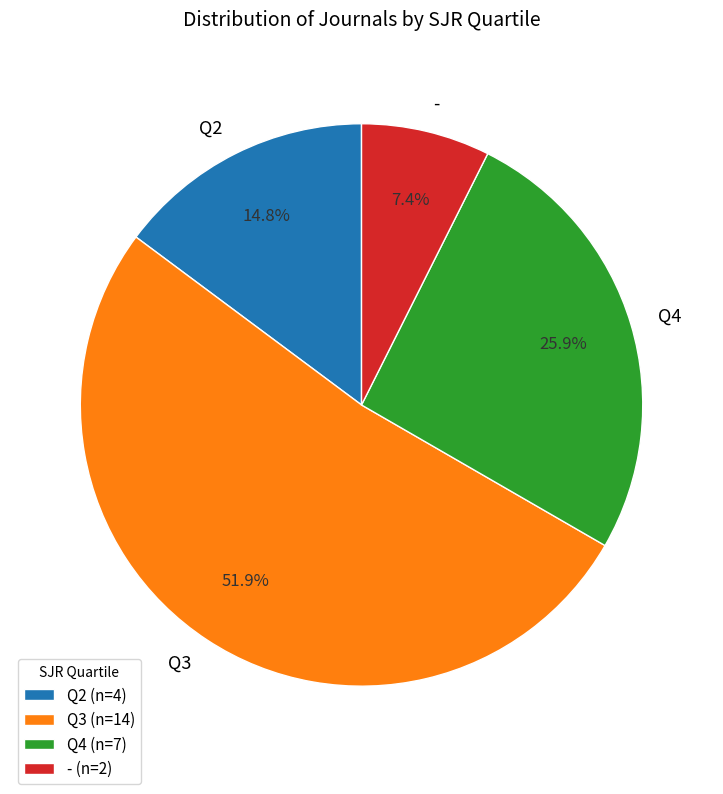

Which has a higher value, - or Q3?

Q3